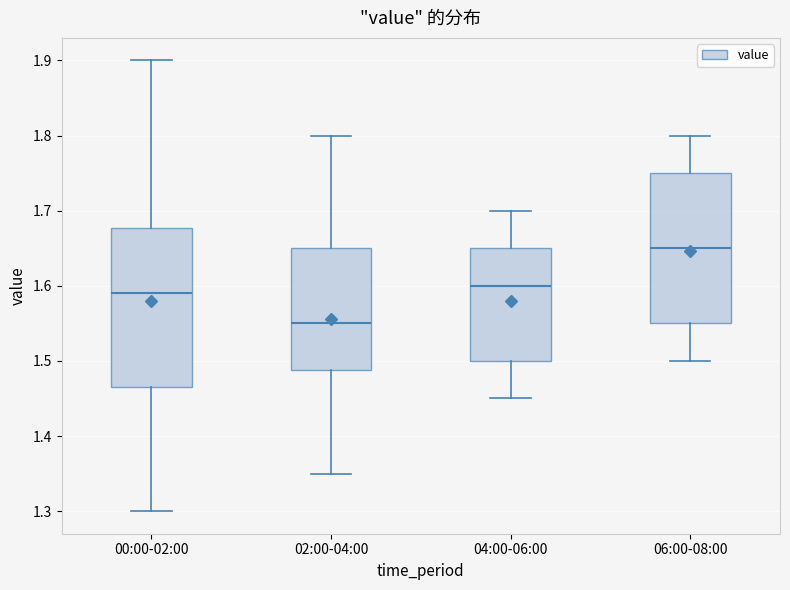

Where does the lower whisker of the box for 04:00-06:00 end on the y-axis? The values are not printed on the chart, so give them approximately, as read against the axis.

1.45